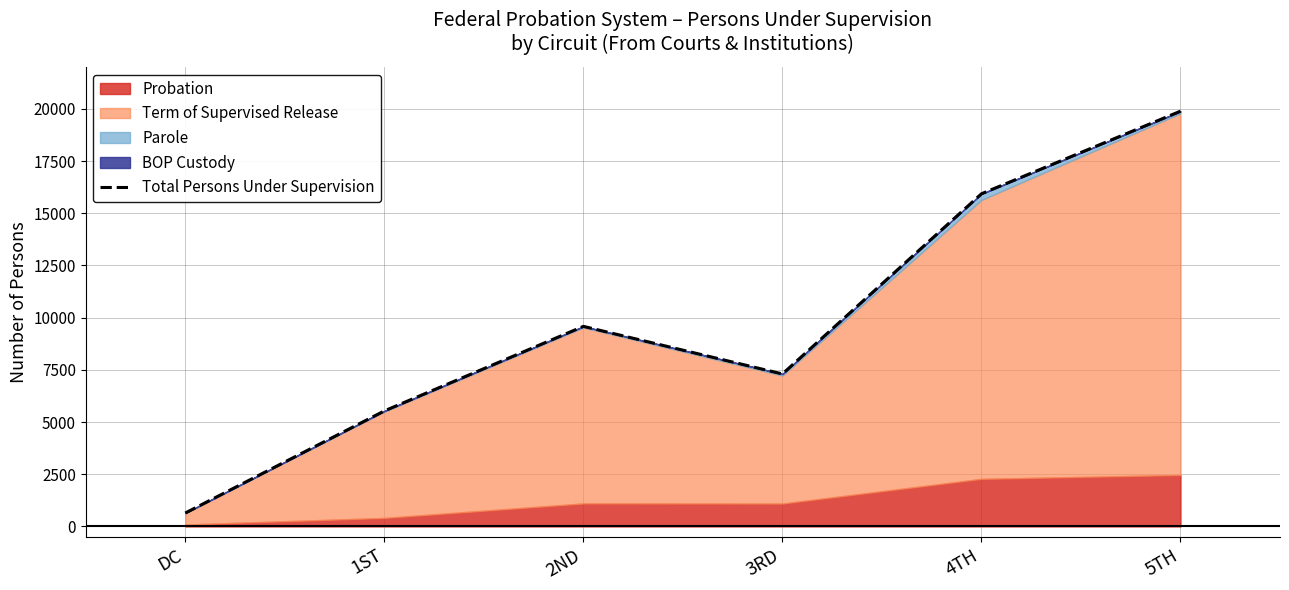

At which label is the value closest to 10265?

2ND